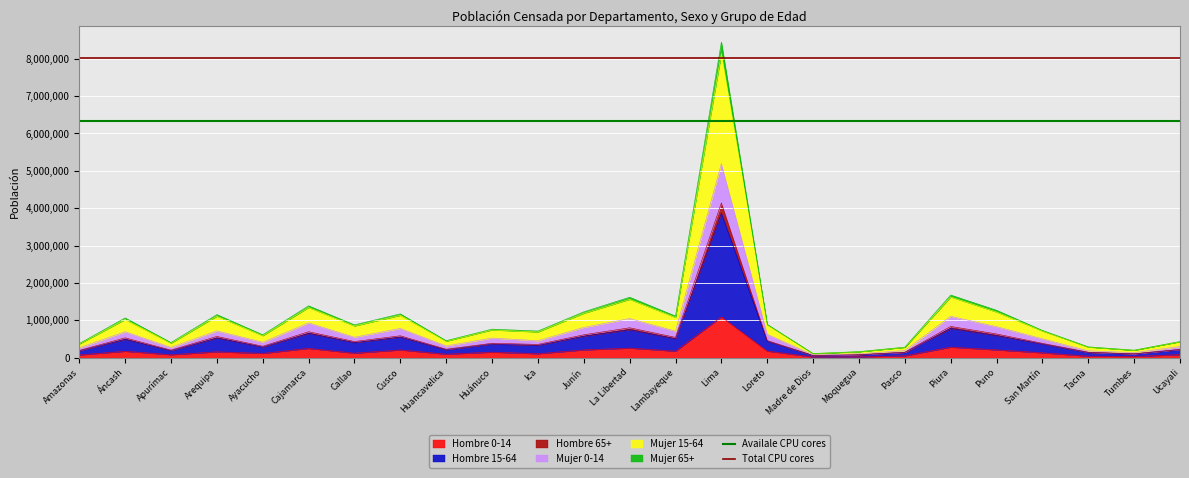

Which series has the largest total across all categories?

Total CPU cores